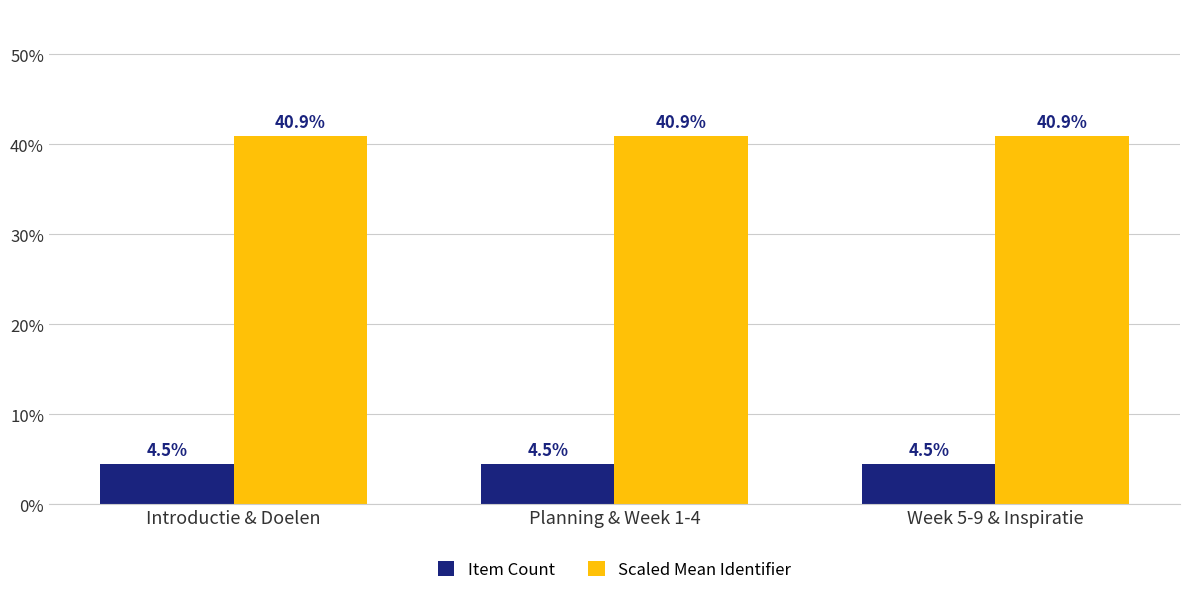

Rank the series by their maximum value, from lowest to highest.

Item Count, Scaled Mean Identifier